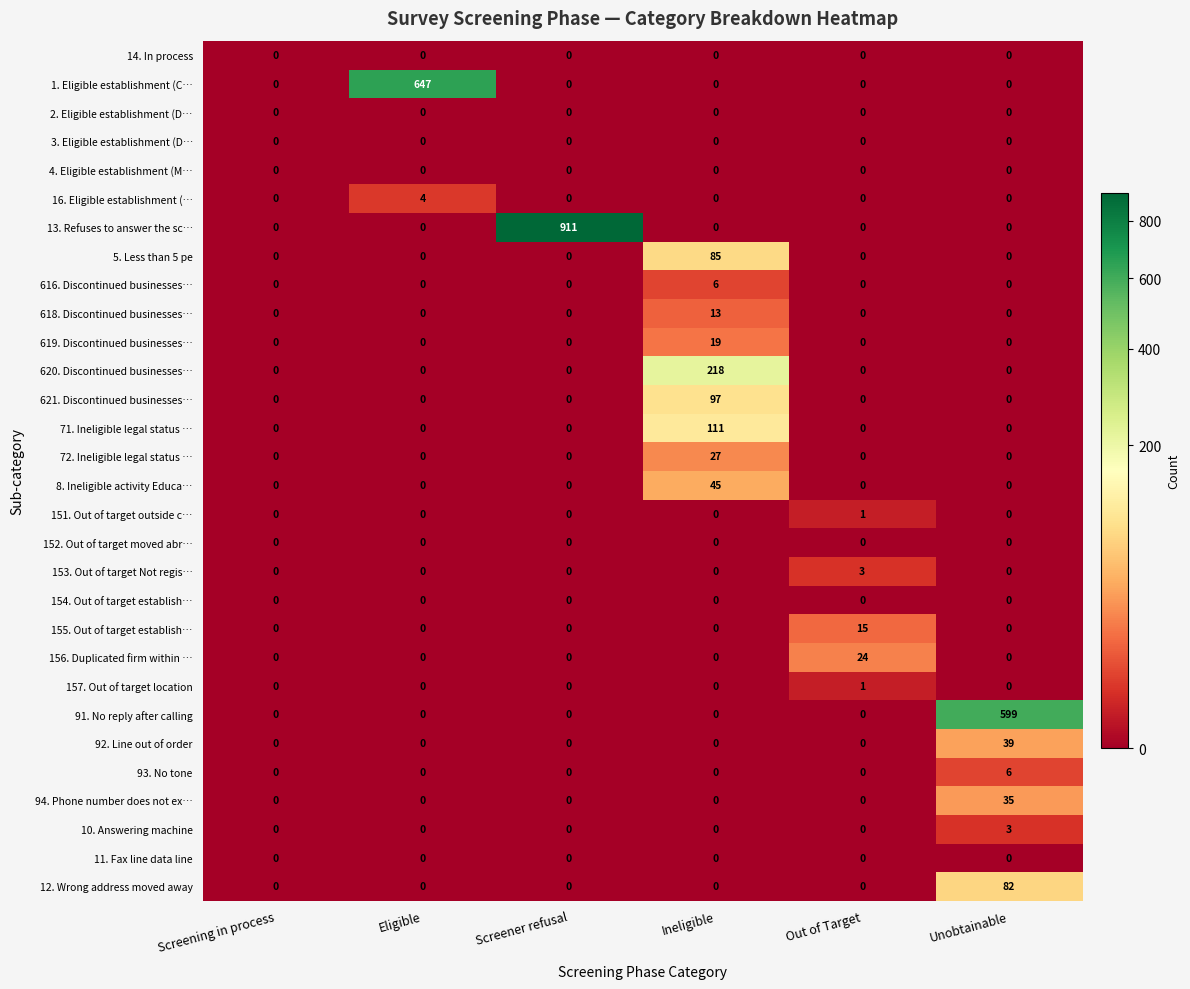

What is the greatest value displayed?

911